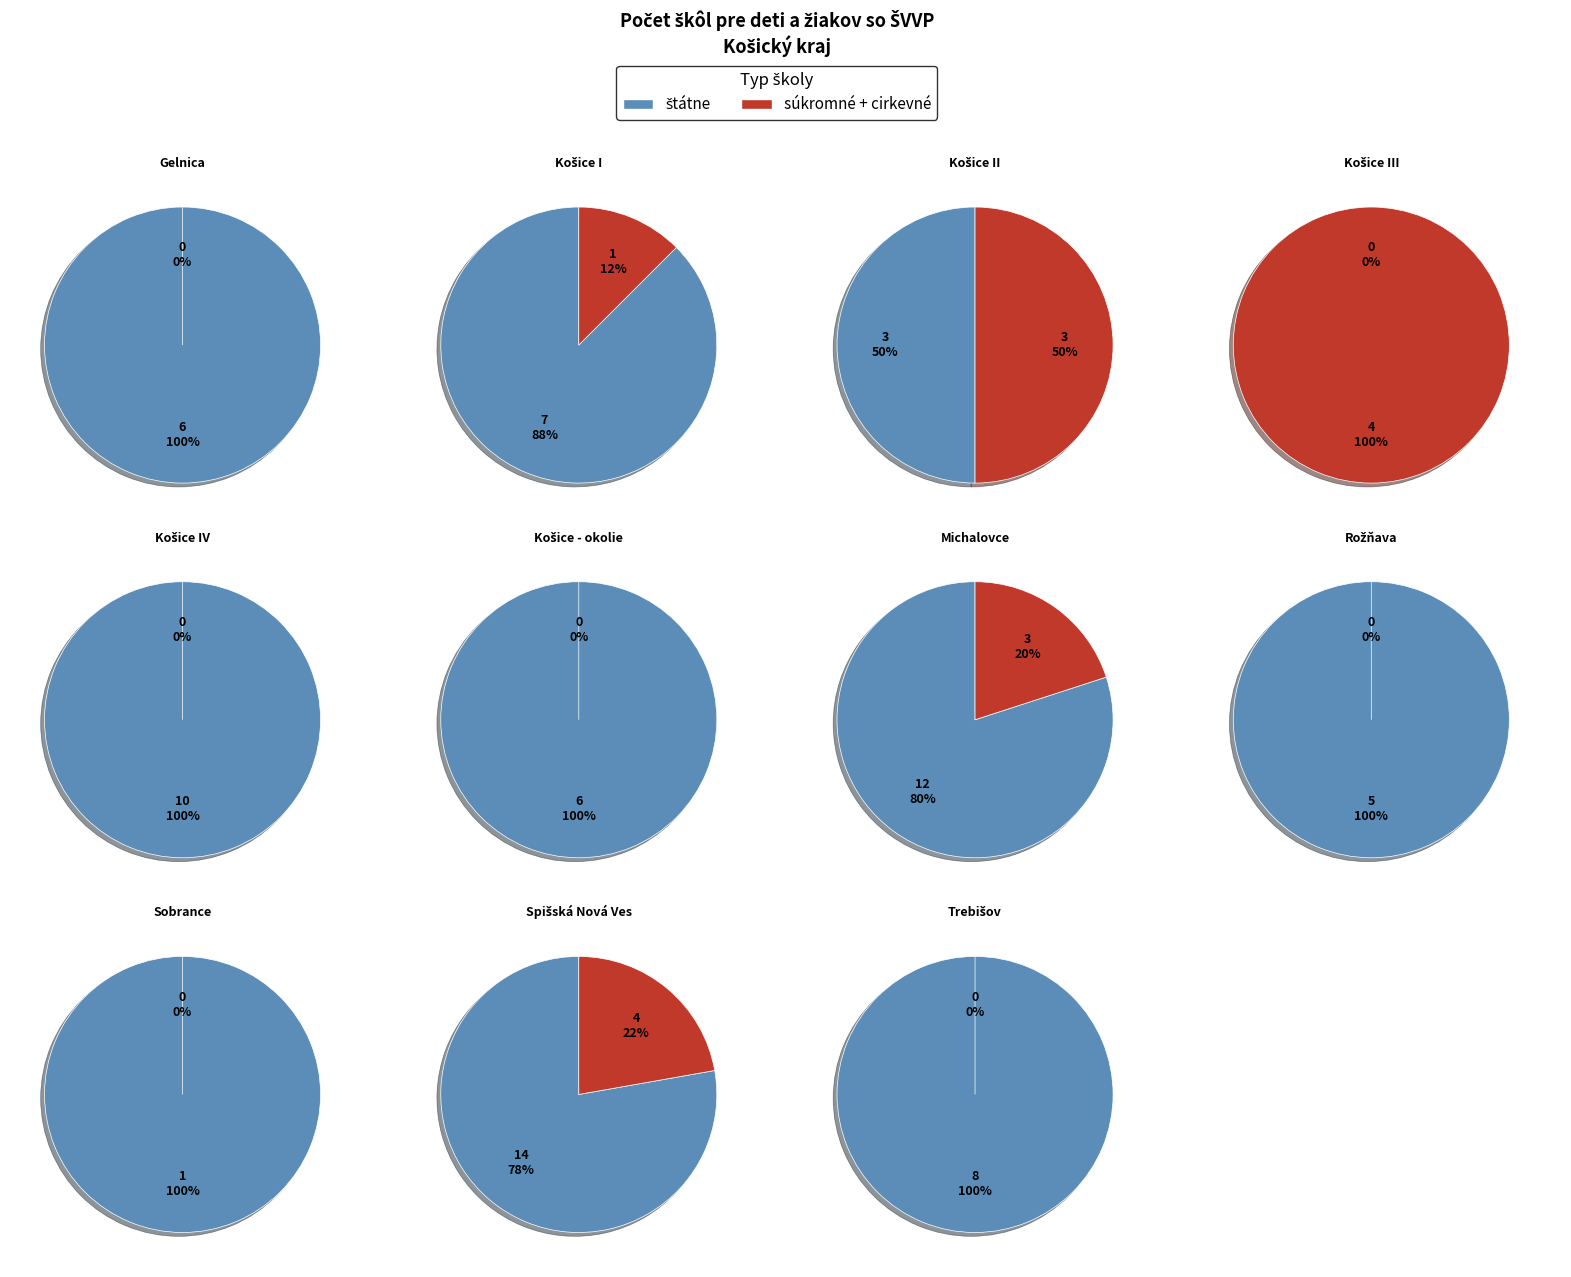

Combined, what portion of the pie is Trebišov and Košice III?

11.1%